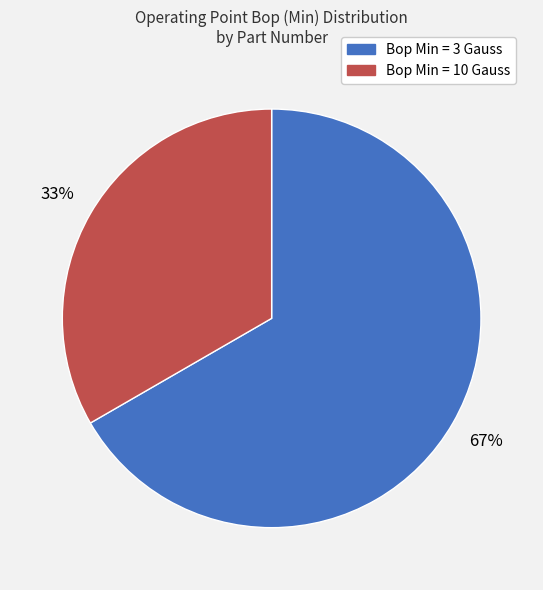

To the nearest percent, what is the average slice percentage?

50%